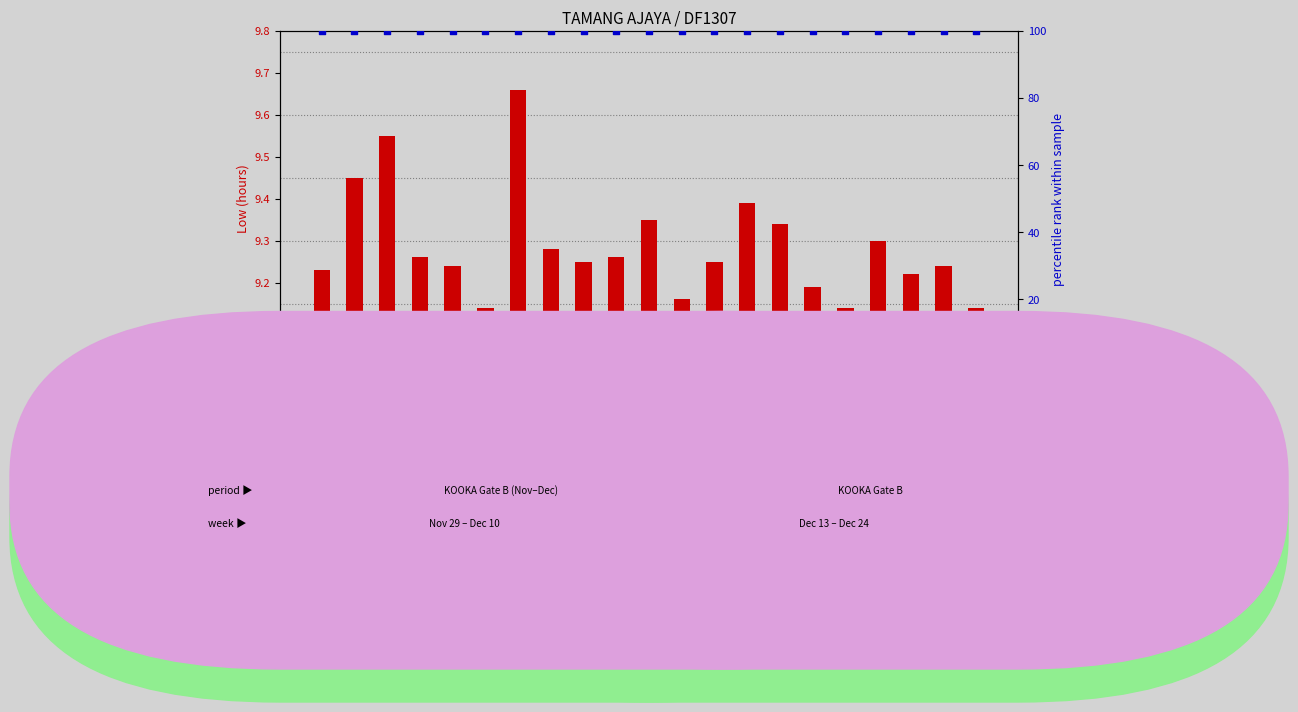

At which category is the sum across all series the highest?

7/Wed